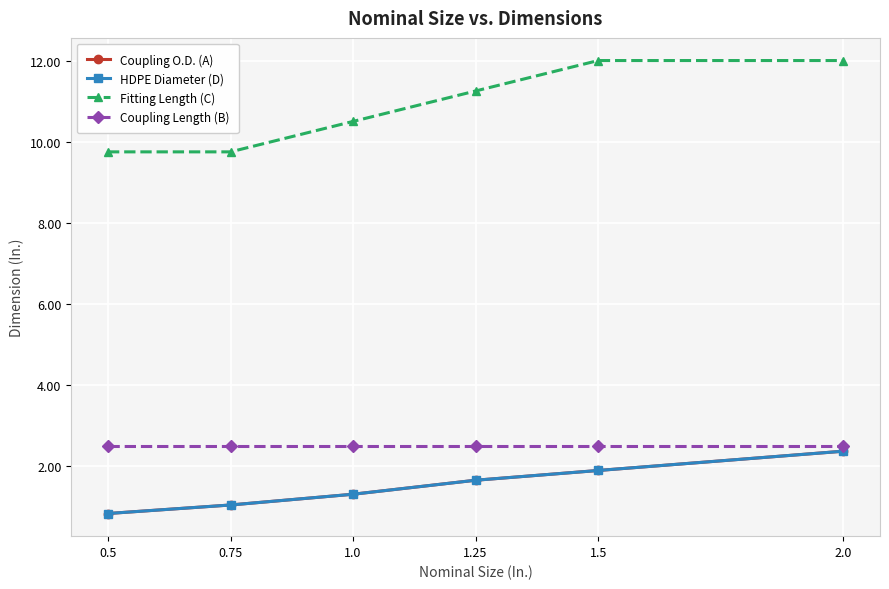

Reading left to right, what are all the values shown in this chart?

Coupling O.D. (A): 0.8	1.1	1.3	1.7	1.9	2.4
HDPE Diameter (D): 0.8	1.1	1.3	1.7	1.9	2.4
Fitting Length (C): 9.8	9.8	10.5	11.2	12.0	12.0
Coupling Length (B): 2.5	2.5	2.5	2.5	2.5	2.5